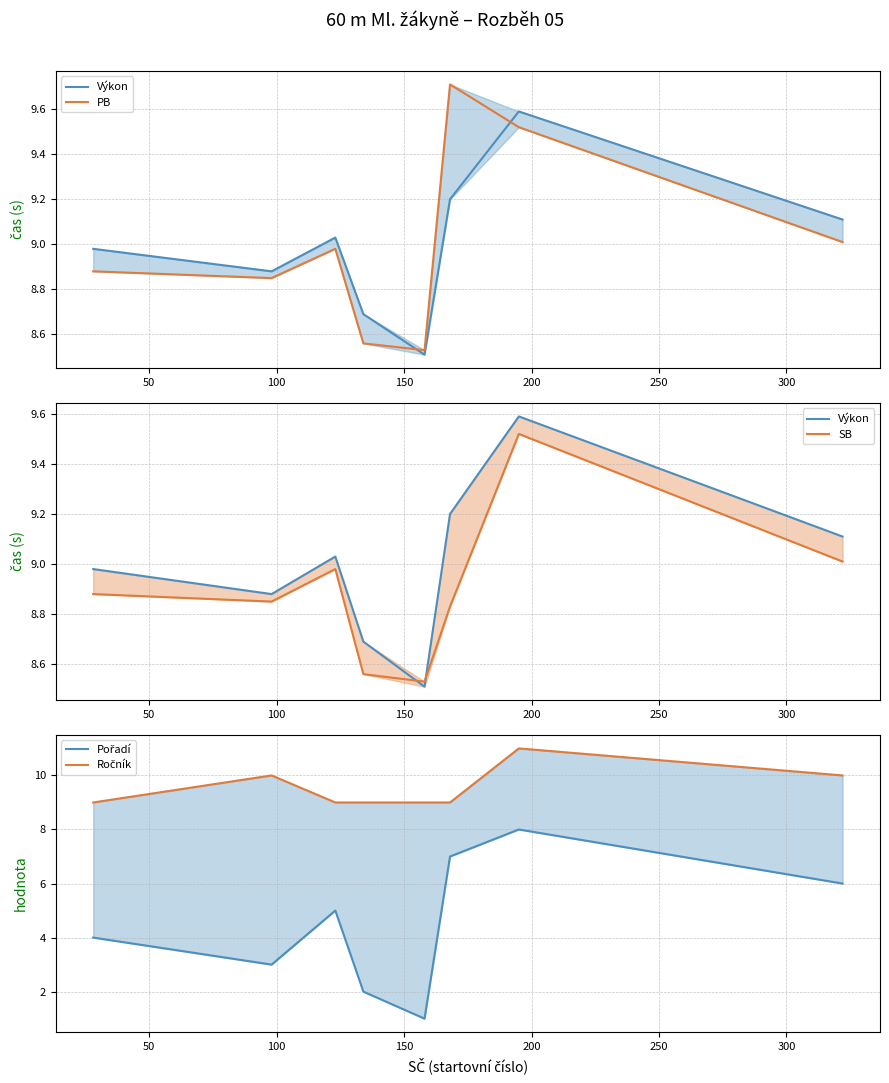

Between 200 and 250, which series saw the biggest shift?

Pořadí